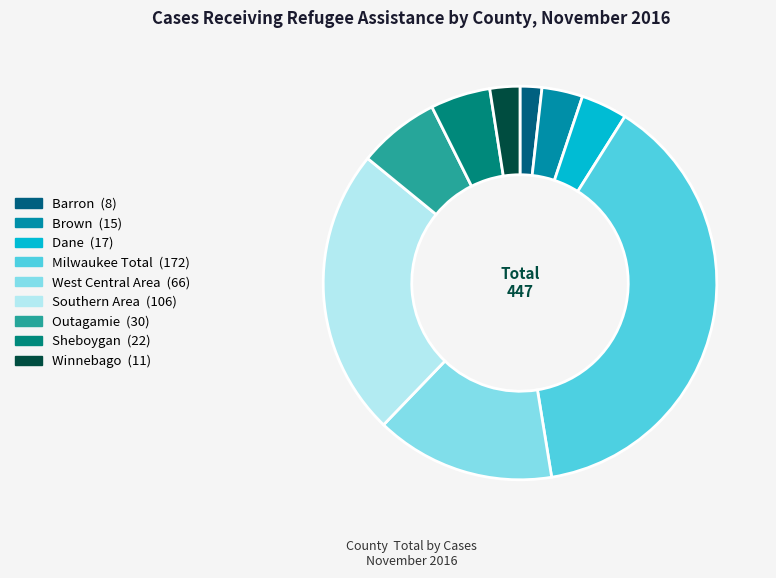

Approximately how many times larger is the value at Barron compared to Outagamie?

0.3